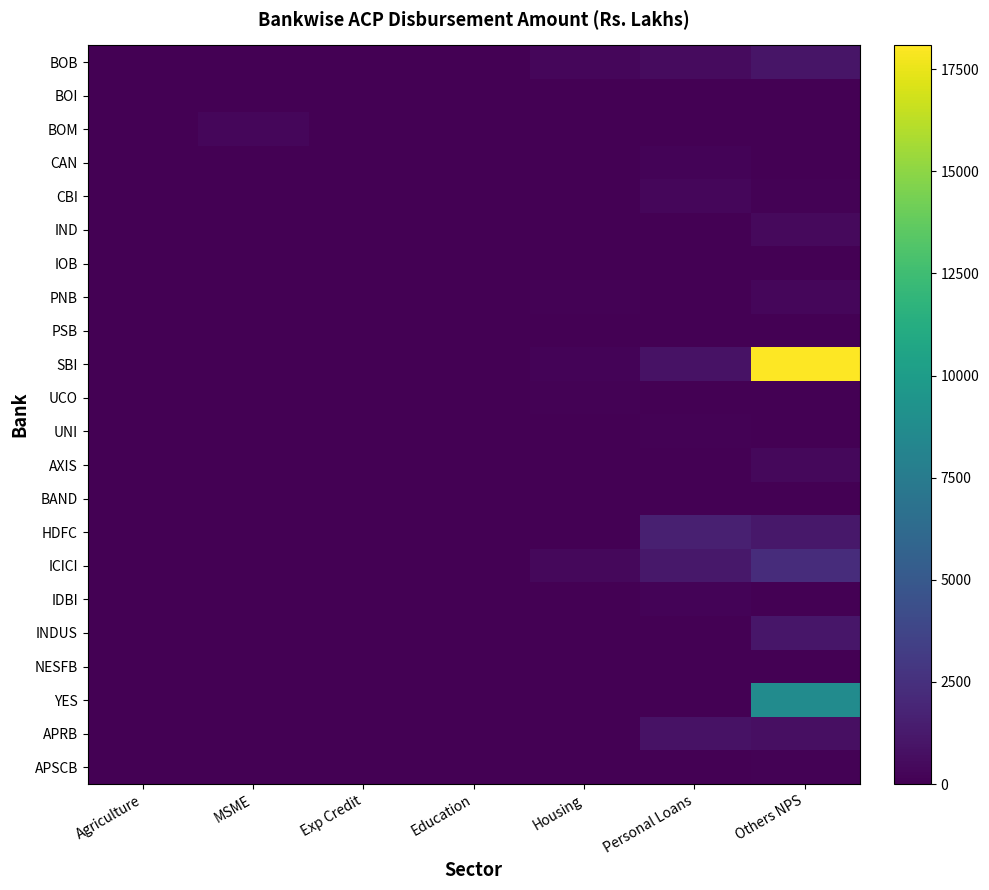

Which series changed the most between Exp Credit and Others NPS?

SBI